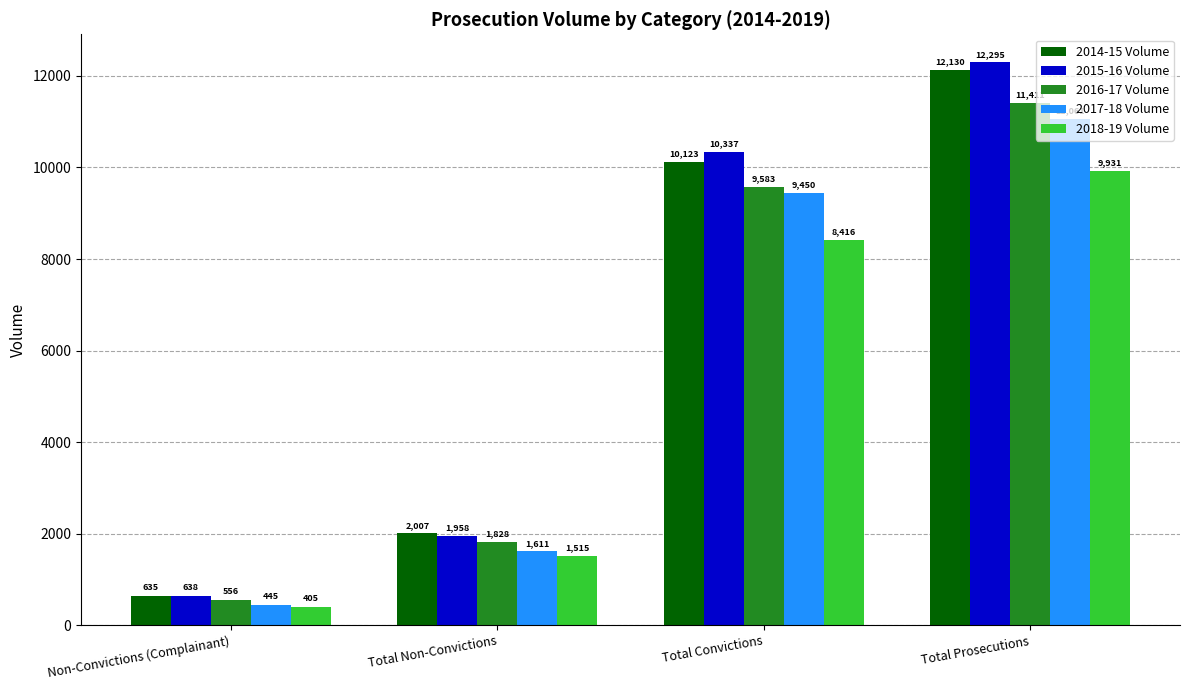

What is the label of the 2nd bar from the right?

Total Convictions